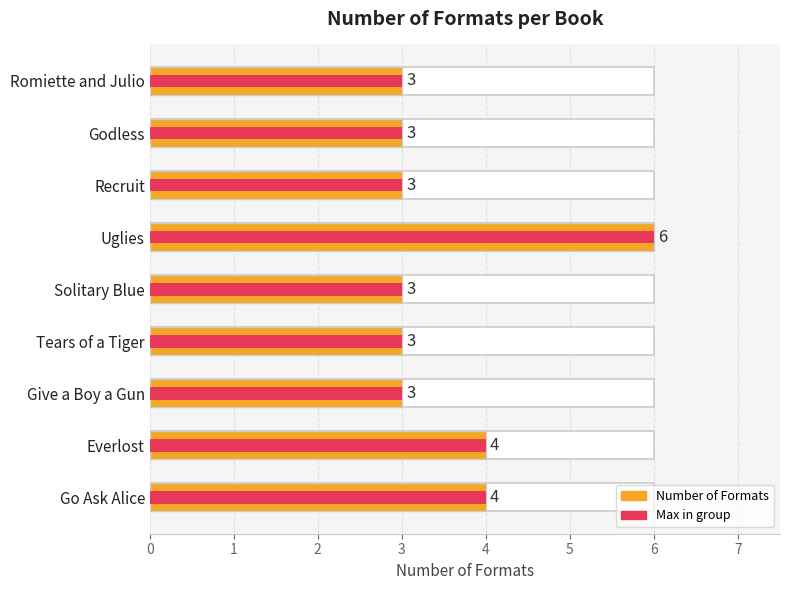

What is the value of the Number of Formats bar at the 7th from the left?

3